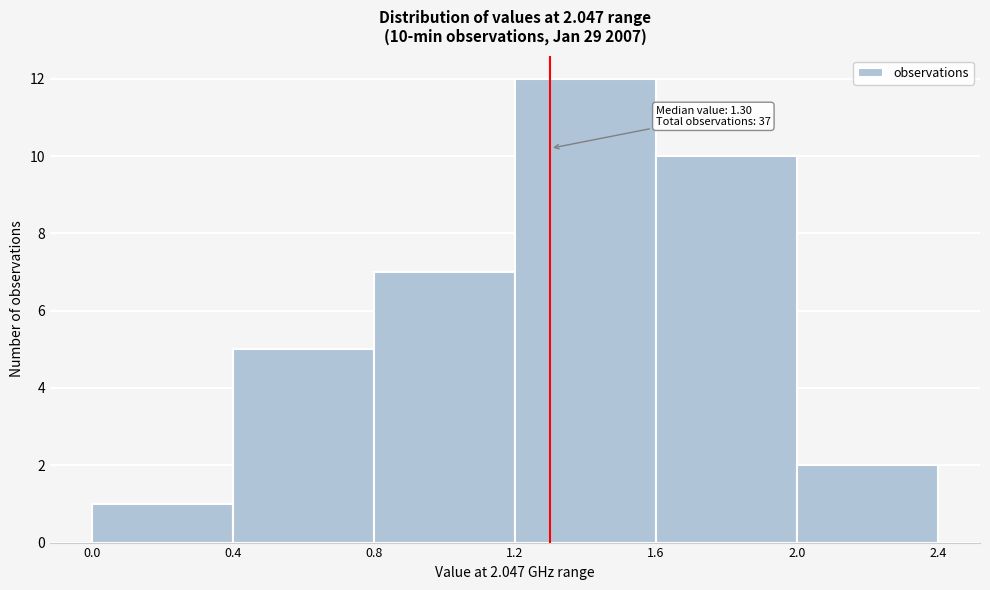

Over which range of the x-axis is the bar tallest?

1.2 to 1.6